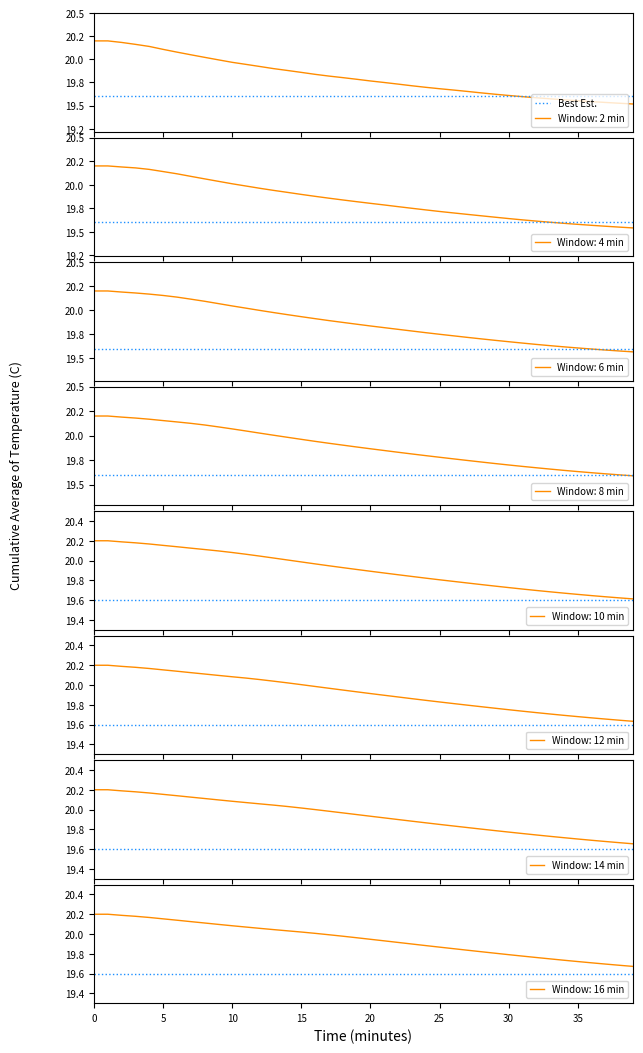

Reading left to right, extract all data points from this chart.

0=20.2	1=20.2	2=20.2	3=20.2	4=20.1	5=20.1	6=20.1	7=20.1	8=20.0	9=20.0	10=20.0	11=19.9	12=19.9	13=19.9	14=19.9	15=19.9	16=19.8	17=19.8	18=19.8	19=19.8	20=19.8	21=19.8	22=19.7	23=19.7	24=19.7	25=19.7	26=19.7	27=19.7	28=19.6	29=19.6	30=19.6	31=19.6	32=19.6	33=19.6	34=19.6	35=19.6	36=19.5	37=19.5	38=19.5	39=19.5